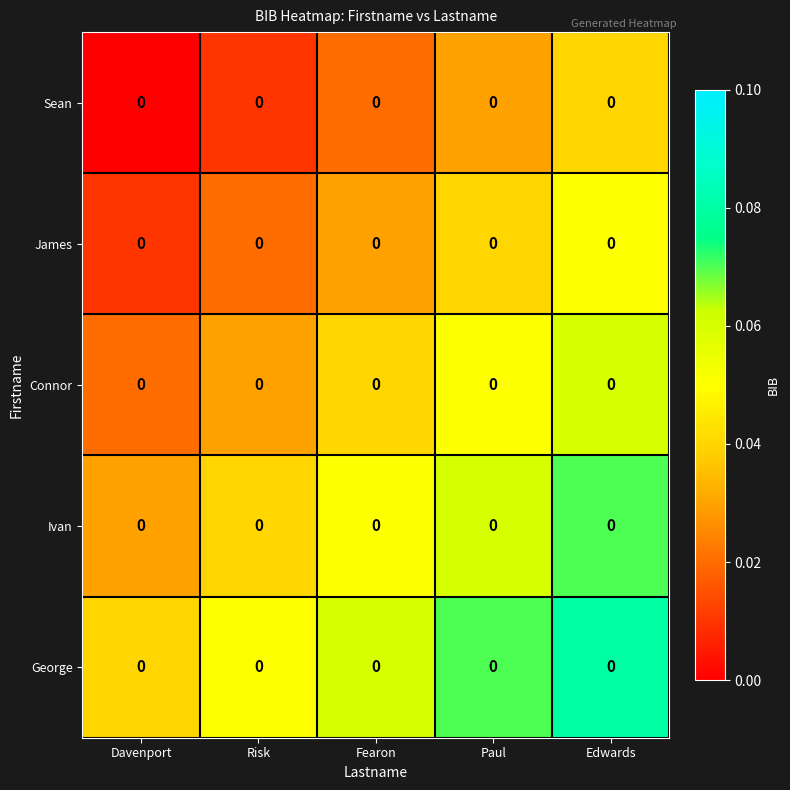

At Fearon, list the series in order from smallest to largest.

Sean, James, Connor, Ivan, George